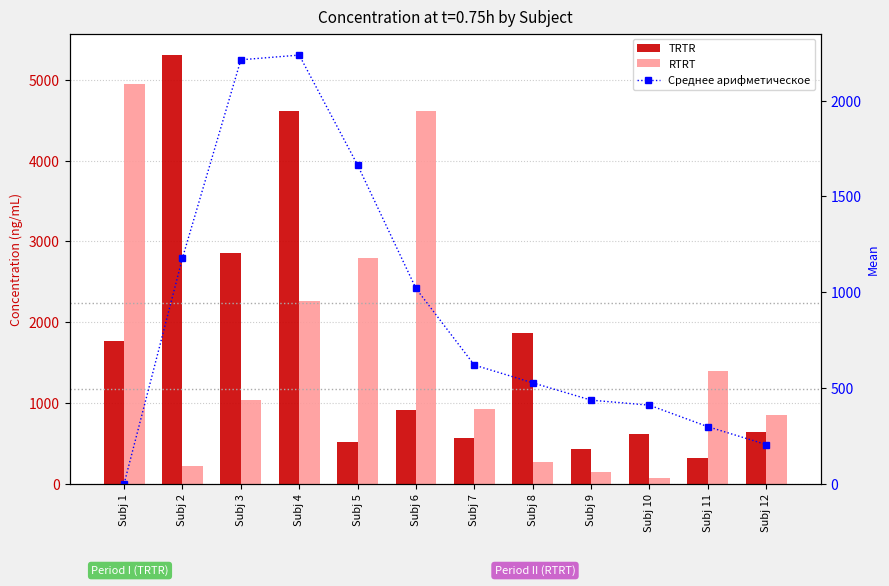

What is the sum of all RTRT values?

19518.0